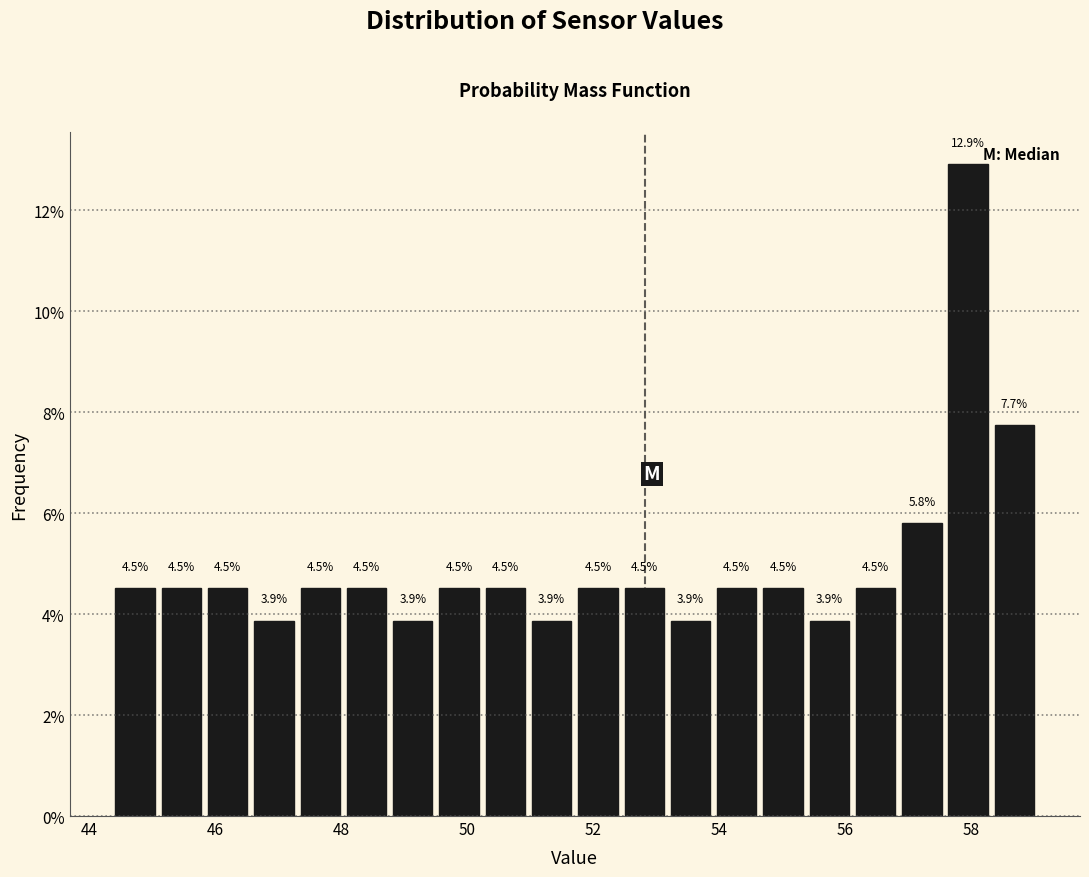

Around what value on the x-axis is the tallest bar? Give the approximate position of its centre, as read against the axis.

58.0